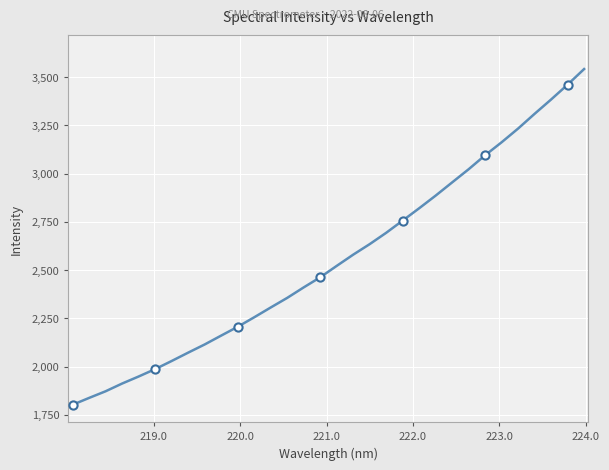

What is the difference between the maximum and minimum values?

1740.8